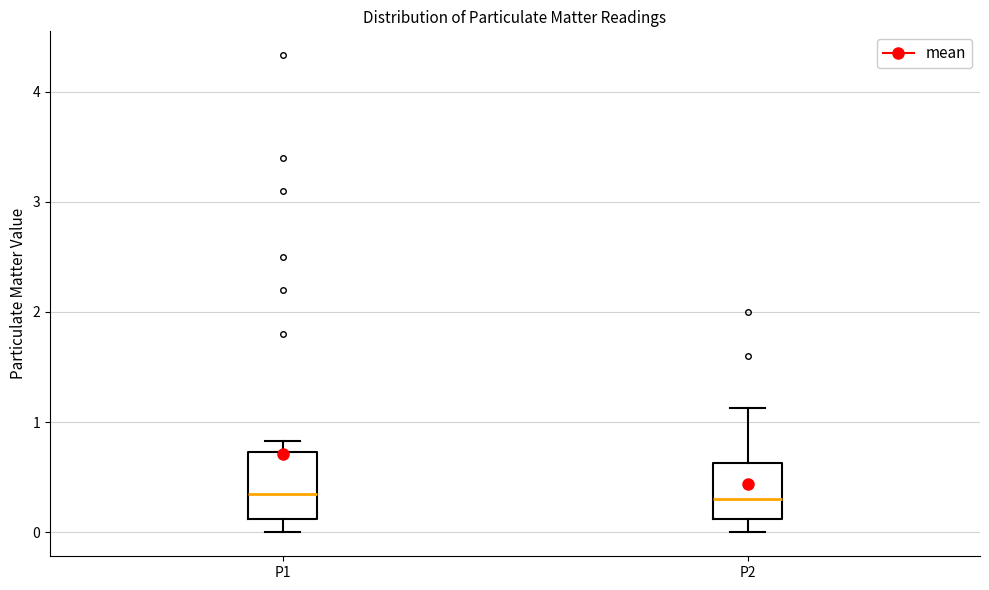

Reading left to right, transcribe this box plot: for each box, give where its median line is, the range the box spans, and where its two whiskers end, as read against the y-axis. The values are not printed on the chart, so give them approximately, as read against the axis.

P1: median 0.4, box 0.1 to 0.7, whiskers 0.0 to 0.8
P2: median 0.3, box 0.1 to 0.6, whiskers 0.0 to 1.1